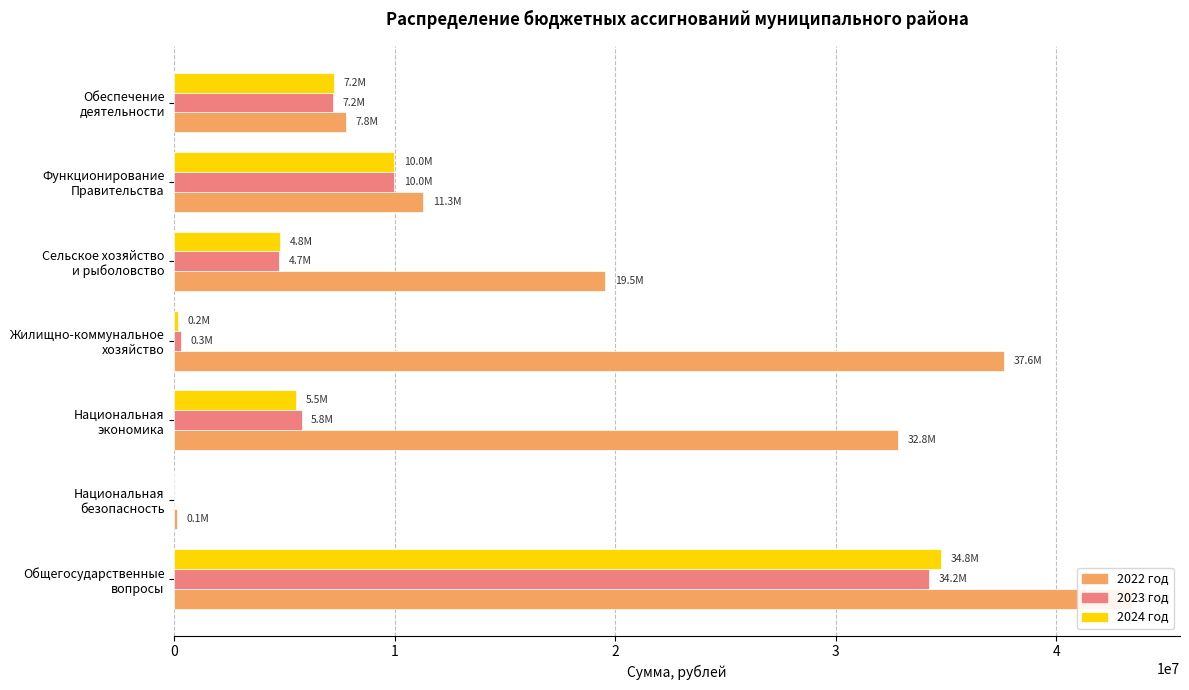

What is the sum of all 2024 год values?

62440379.5